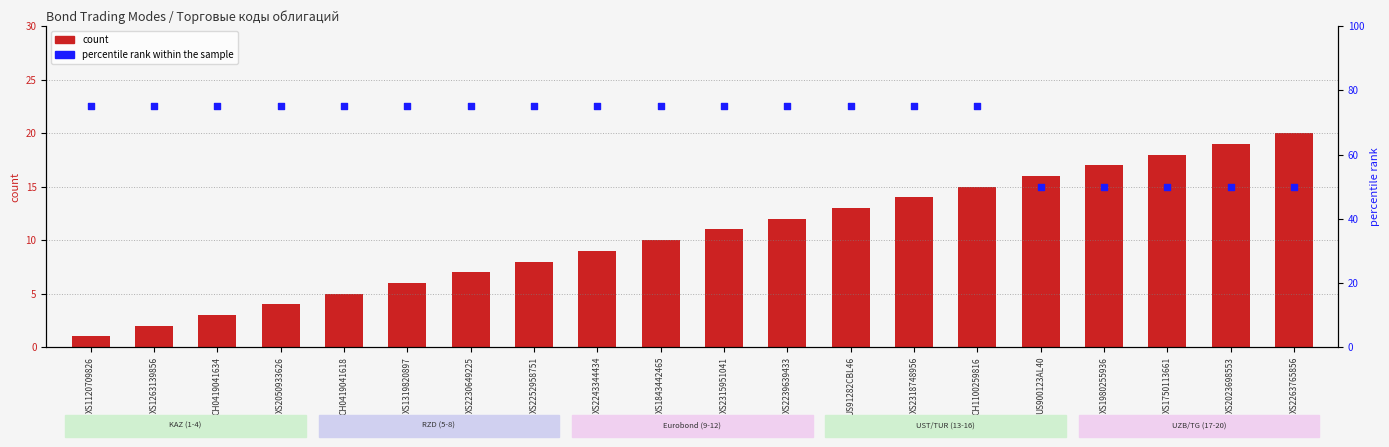

Which series contains the highest Y value?

percentile rank within the sample